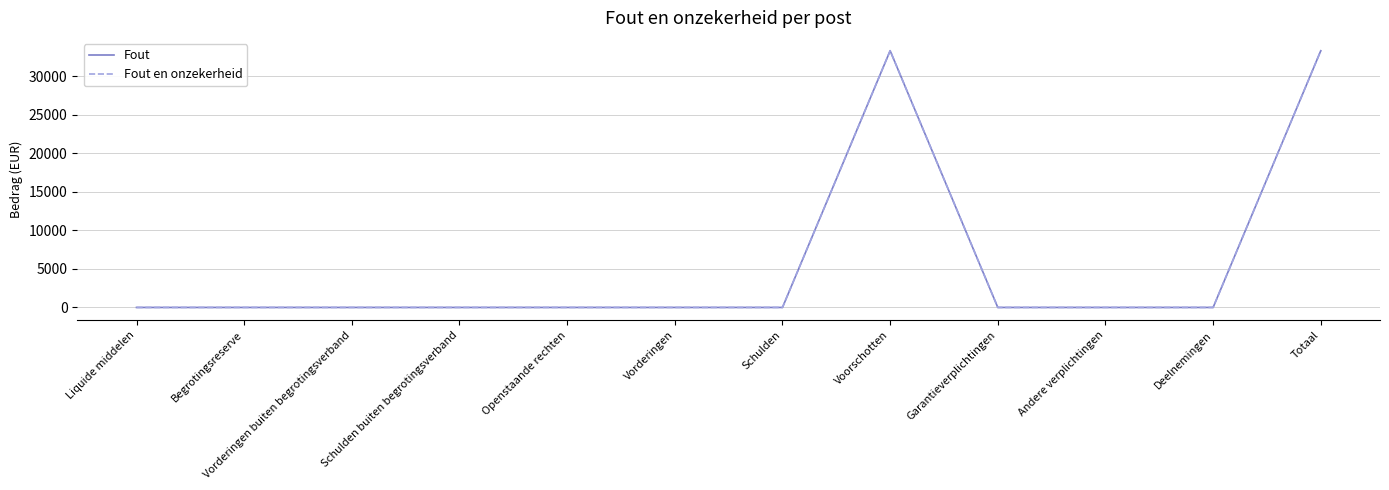

True or false: Fout en onzekerheid has a value of -10228 at Vorderingen buiten begrotingsverband.

False